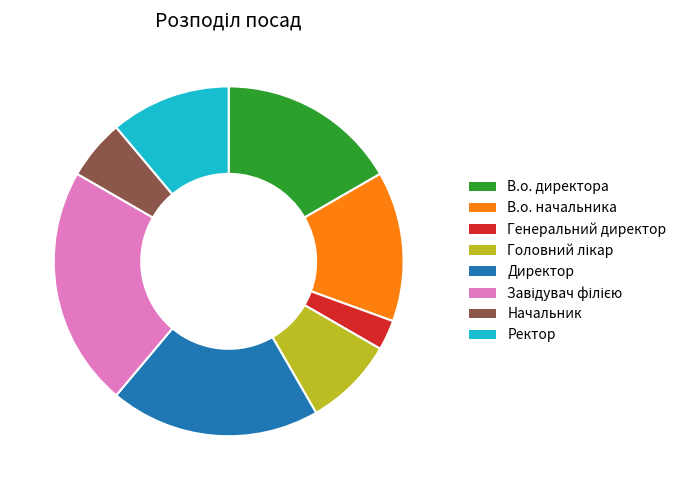

True or false: Ректор accounts for 18% of the total.

False